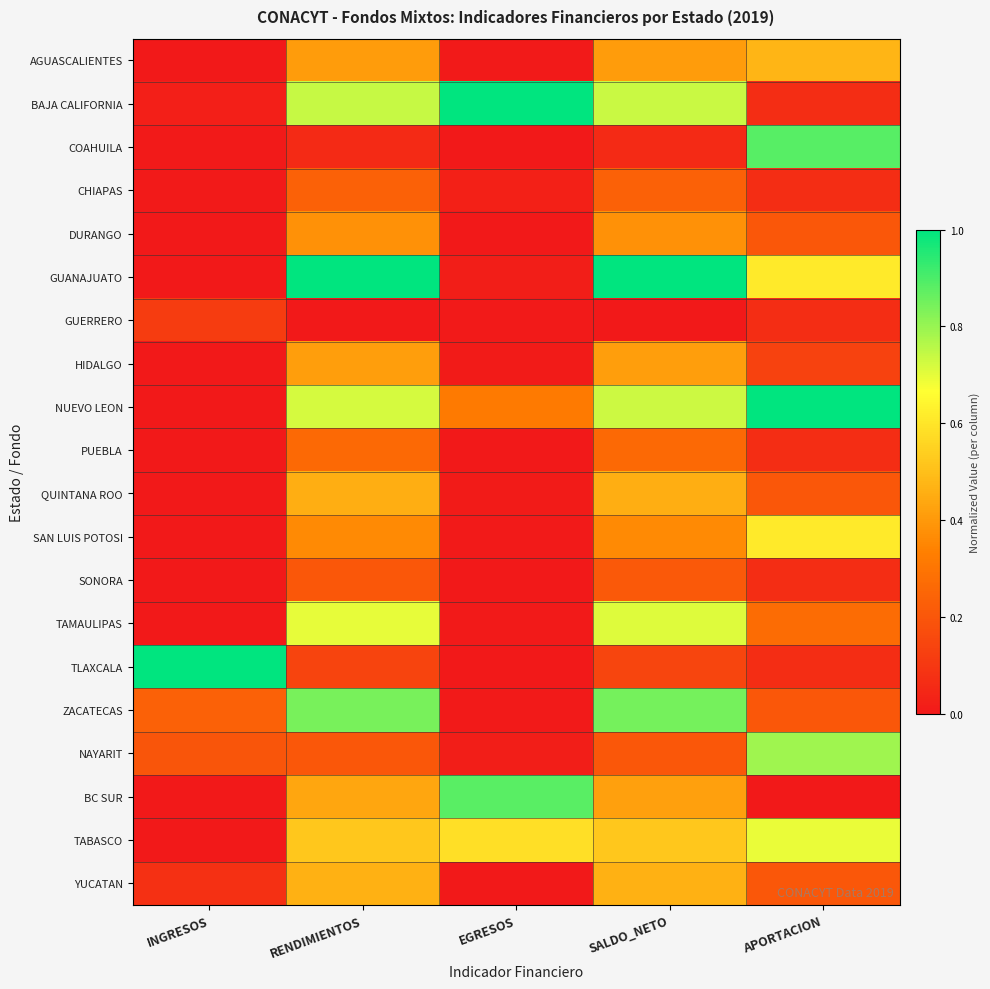

At how many categories does at least one series exceed 0?

5